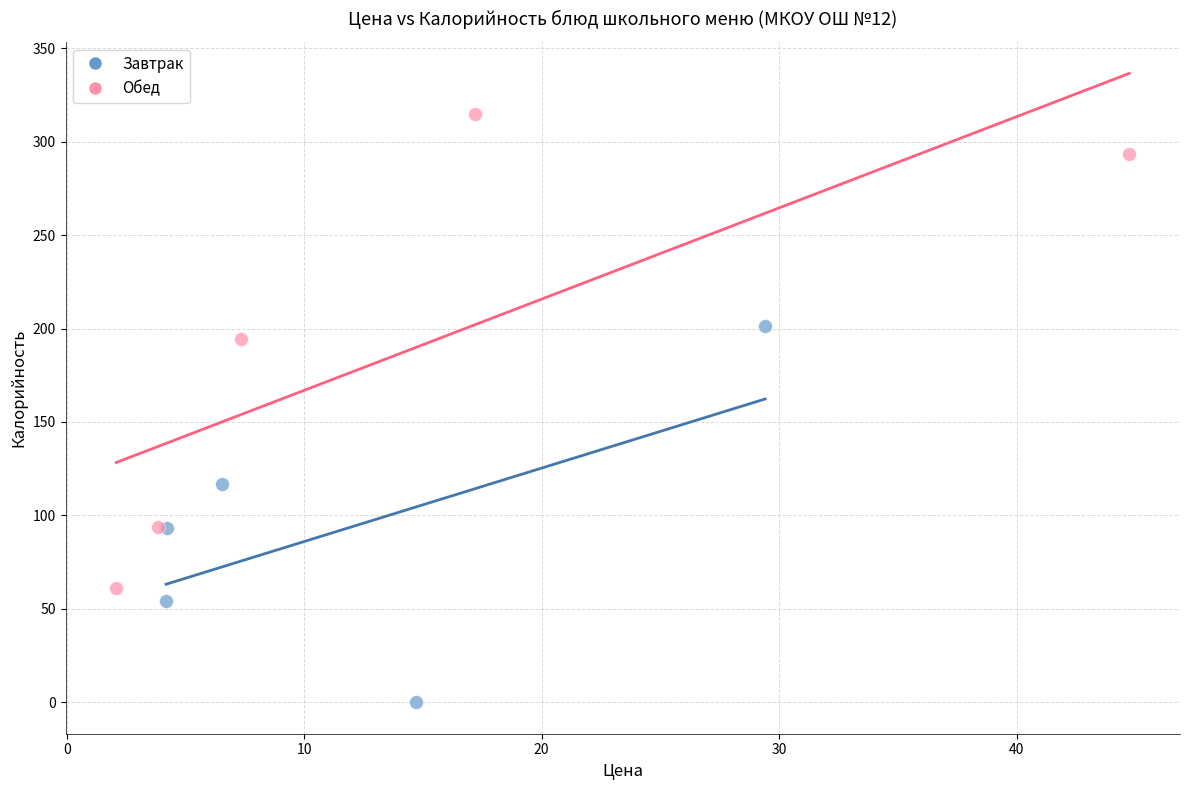

Which series reaches the maximum Y coordinate?

Обед